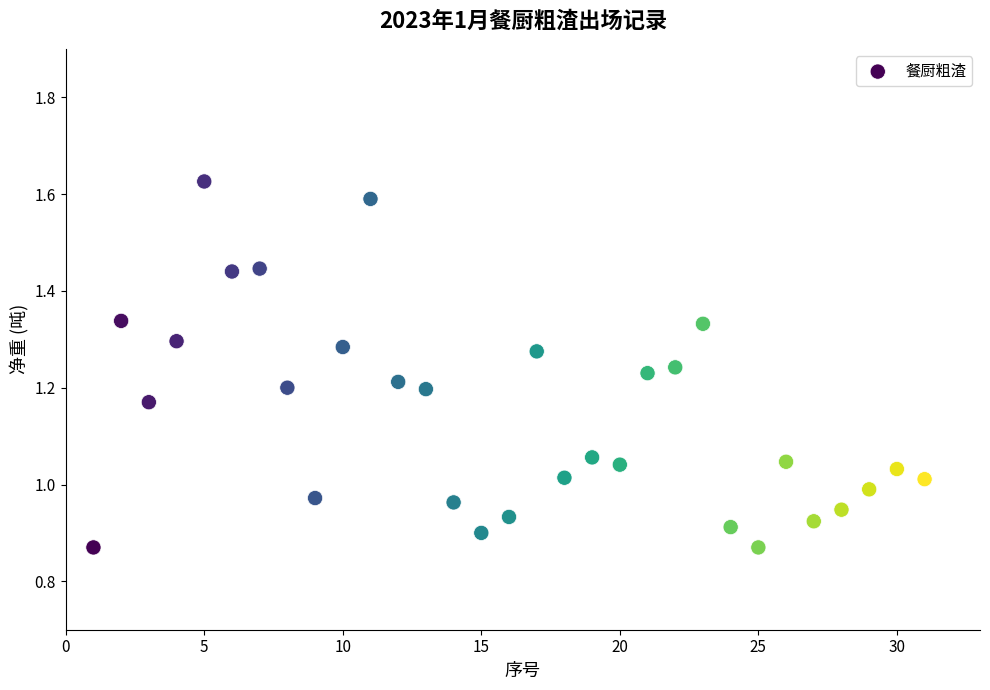

What is the range of Y values (max minus min)?

0.8